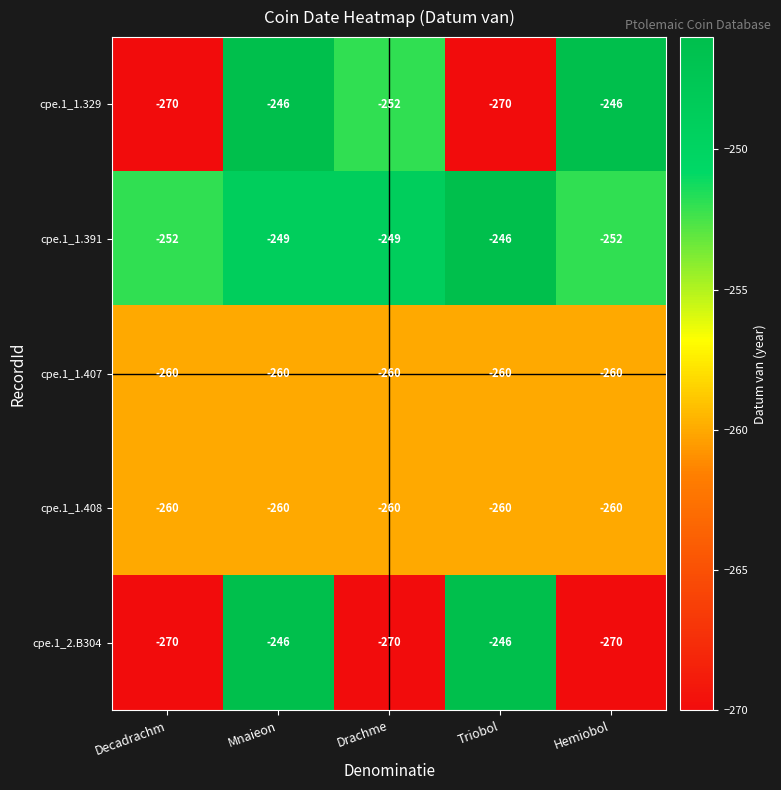

What is the spread (max minus min) of values at Drachme?

21